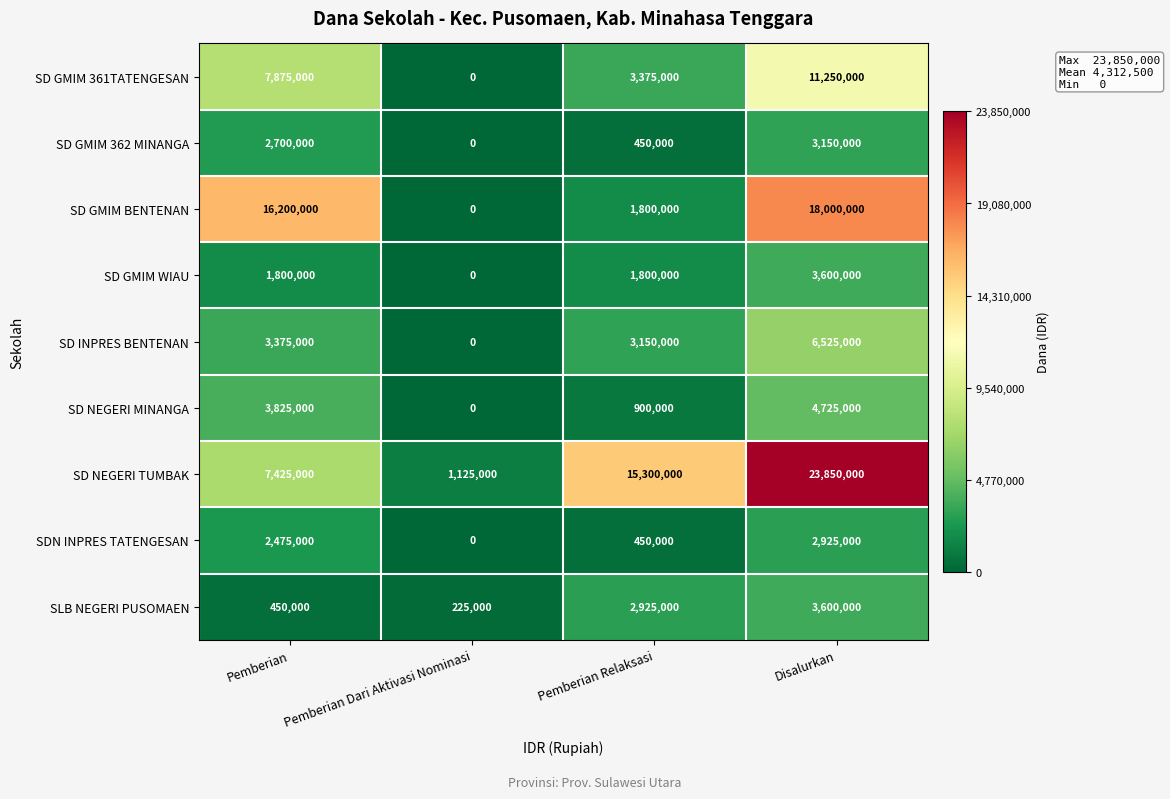

The SD GMIM 361TATENGESAN series shows 7875000 at Pemberian. True or false?

True